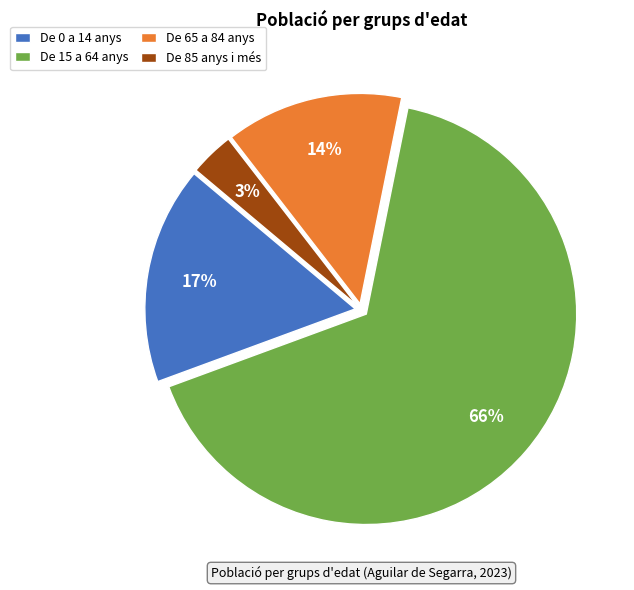

Between De 15 a 64 anys and De 85 anys i més, which is larger?

De 15 a 64 anys